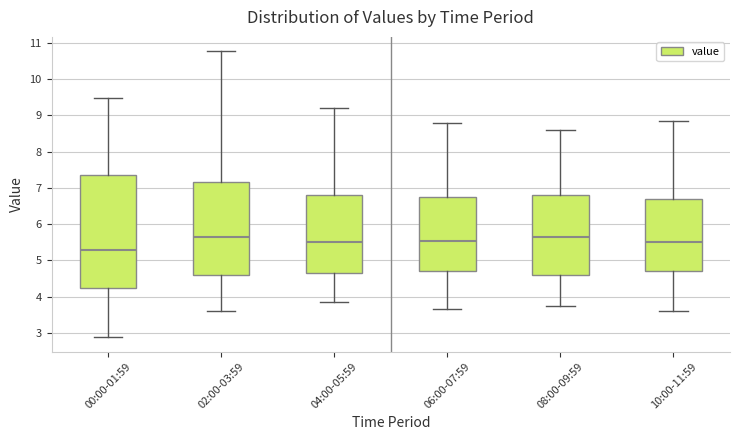

Reading left to right, transcribe this box plot: for each box, give where its median line is, the range the box spans, and where its two whiskers end, as read against the y-axis. The values are not printed on the chart, so give them approximately, as read against the axis.

00:00-01:59: median 5.3, box 4.3 to 7.4, whiskers 2.9 to 9.5
02:00-03:59: median 5.7, box 4.6 to 7.2, whiskers 3.6 to 10.8
04:00-05:59: median 5.5, box 4.7 to 6.8, whiskers 3.9 to 9.2
06:00-07:59: median 5.6, box 4.7 to 6.8, whiskers 3.7 to 8.8
08:00-09:59: median 5.7, box 4.6 to 6.8, whiskers 3.8 to 8.6
10:00-11:59: median 5.5, box 4.7 to 6.7, whiskers 3.6 to 8.9